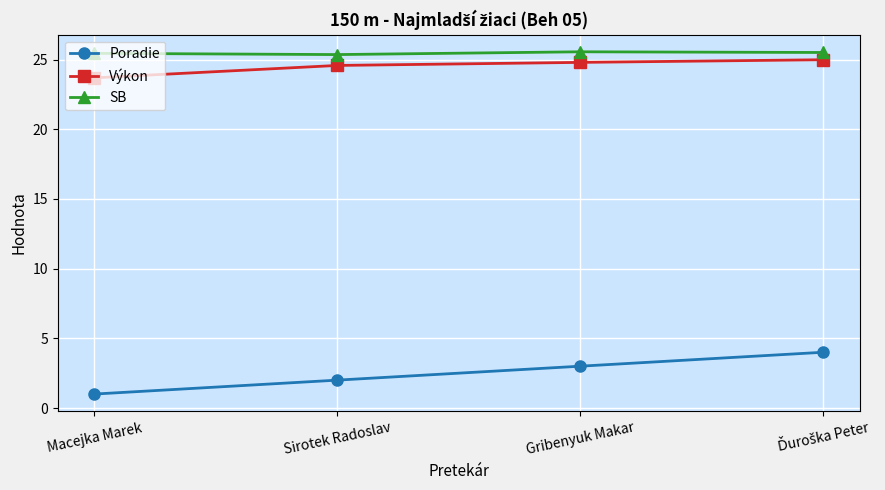

What are all the series names shown in the legend?

Poradie, Výkon, SB